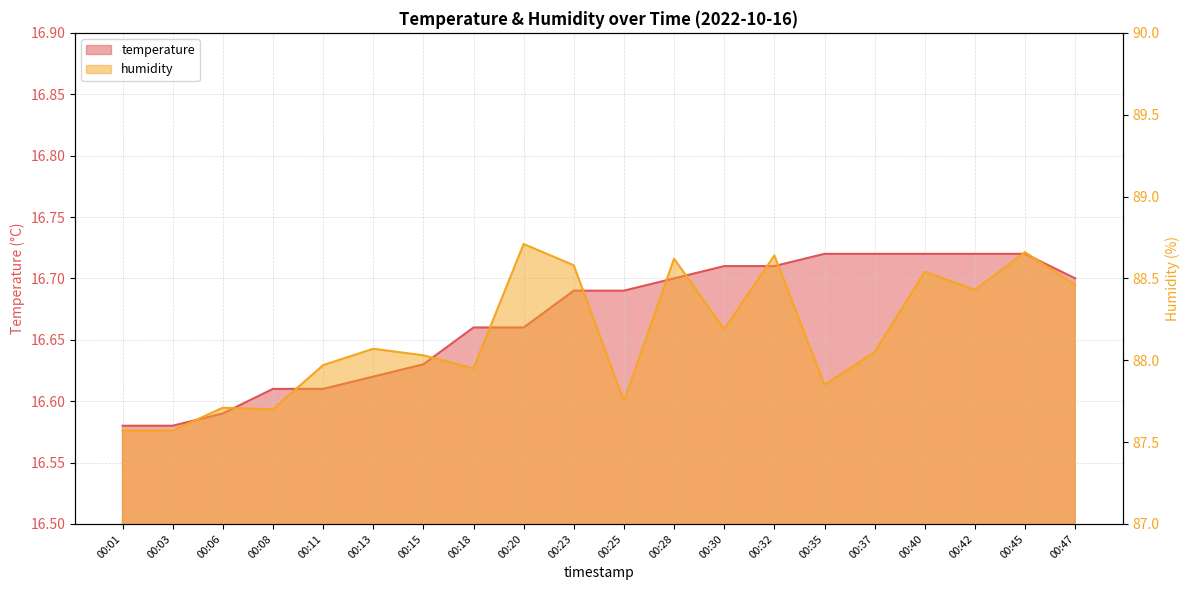

Which series has the largest total across all categories?

humidity